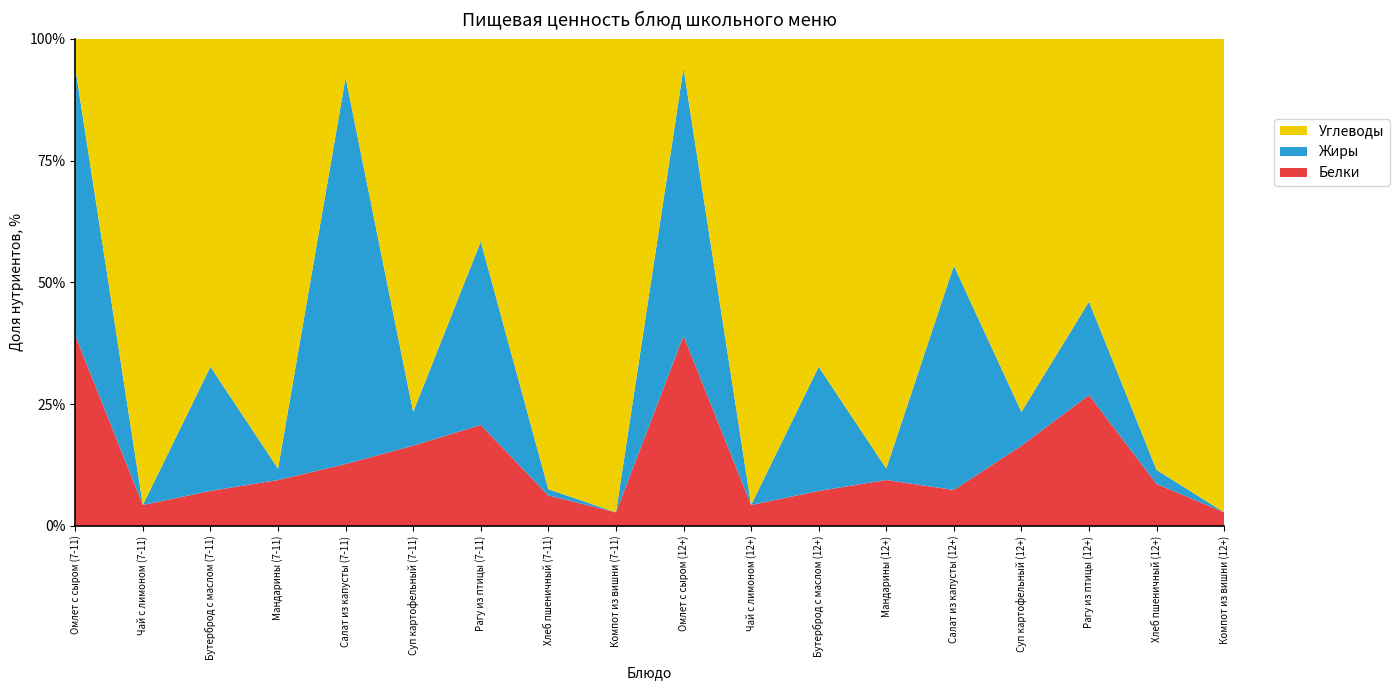

Reading left to right, list all the values displayed in this chart.

Белки: 19.0	0.3	2.5	0.8	1.0	4.5	9.0	1.6	0.3	25.3	0.3	2.5	0.8	1.6	5.7	11.3	2.3	0.3
Жиры: 26.7	0.0	8.8	0.2	6.0	1.9	16.5	0.3	0.0	35.6	0.0	8.8	0.2	10.0	2.4	8.1	0.8	0.0
Углеводы: 2.9	6.7	23.1	7.5	0.6	21.0	18.2	23.1	10.5	3.9	6.7	23.1	7.5	10.1	26.3	22.7	24.1	10.5